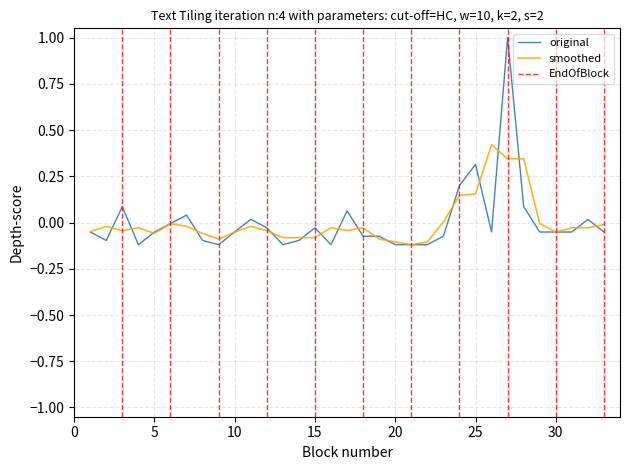

Is it true that the value at 5 is -0.0?

False